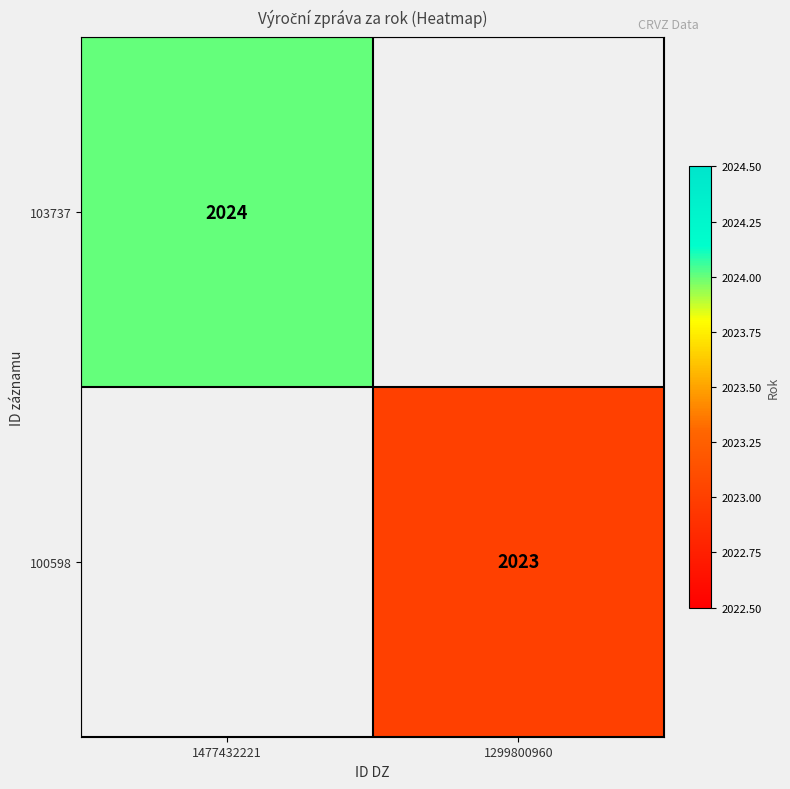

The value of 100598 at 1299800960 is 872. True or false?

False